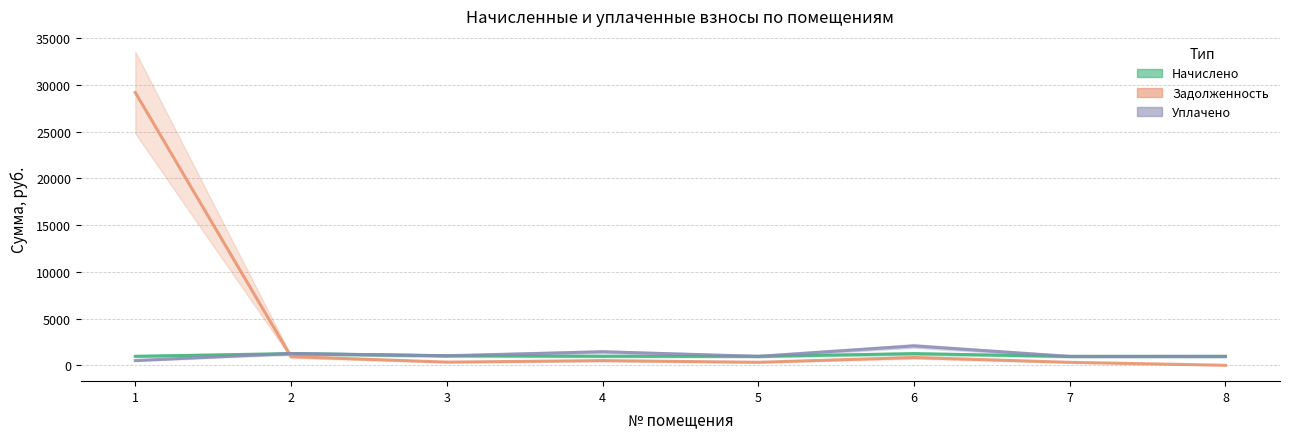

What is the maximum value for Начислено?

1243.4